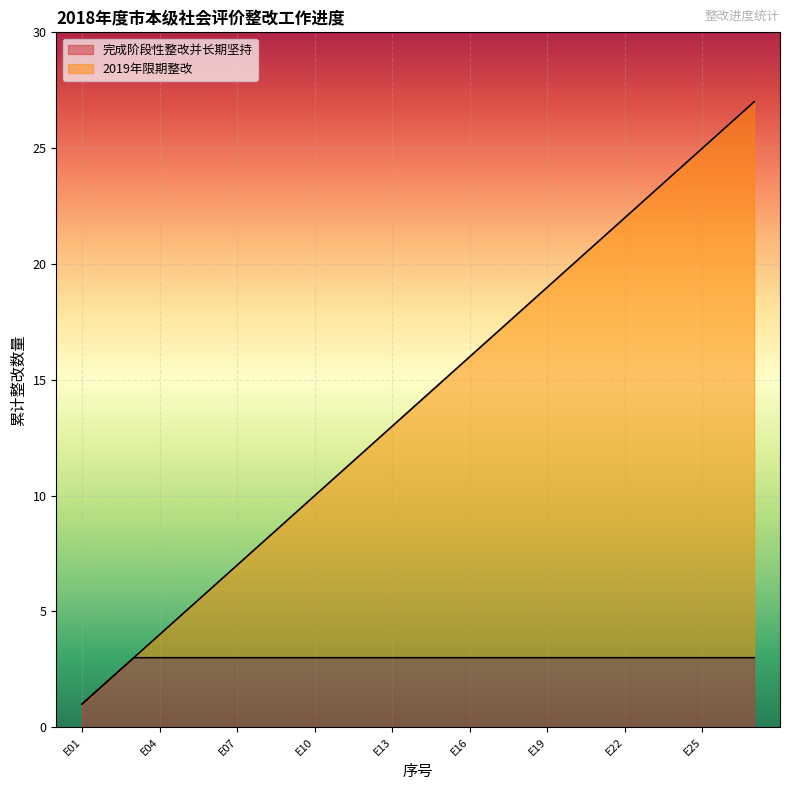

What is the total value across all series at E25?

25